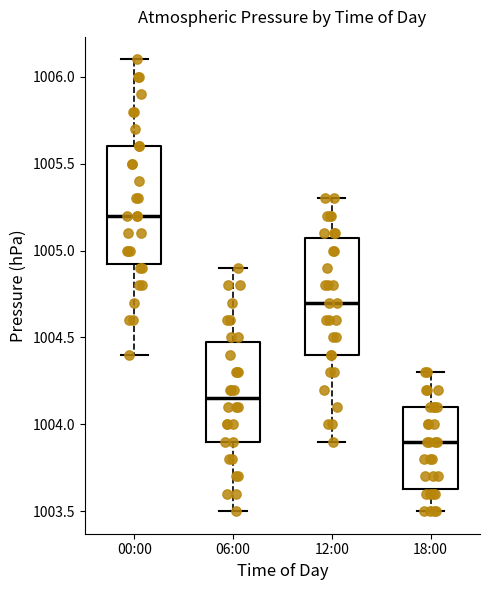

Which box has the lowest median line?

18:00